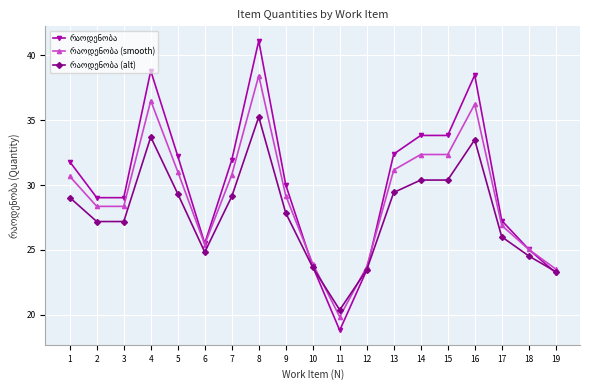

What is the spread (max minus min) of values at 3?

1.8